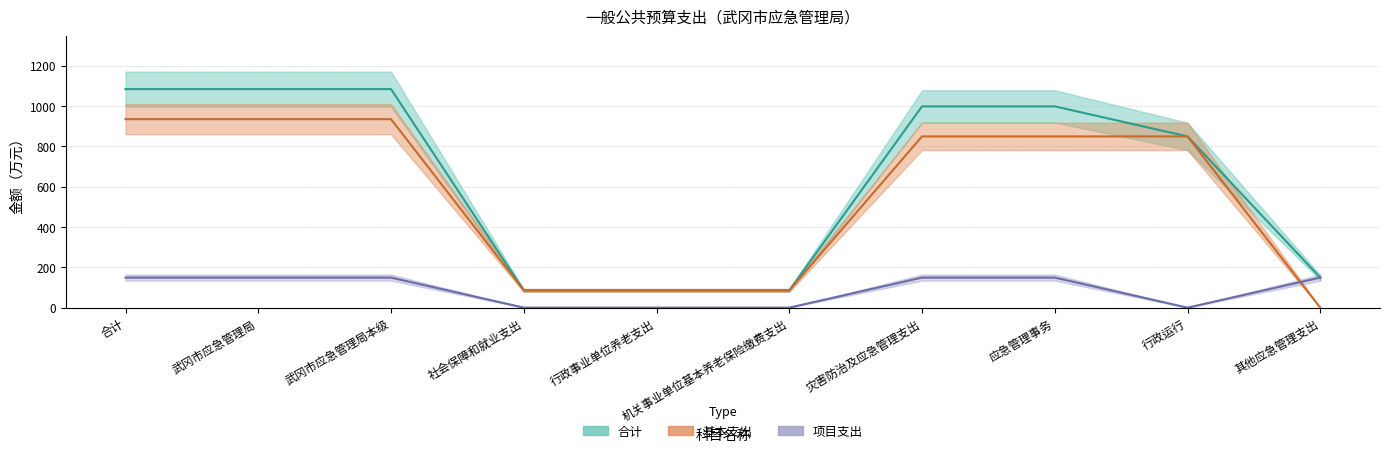

At which label is 基本支出 closest to 467?

社会保障和就业支出